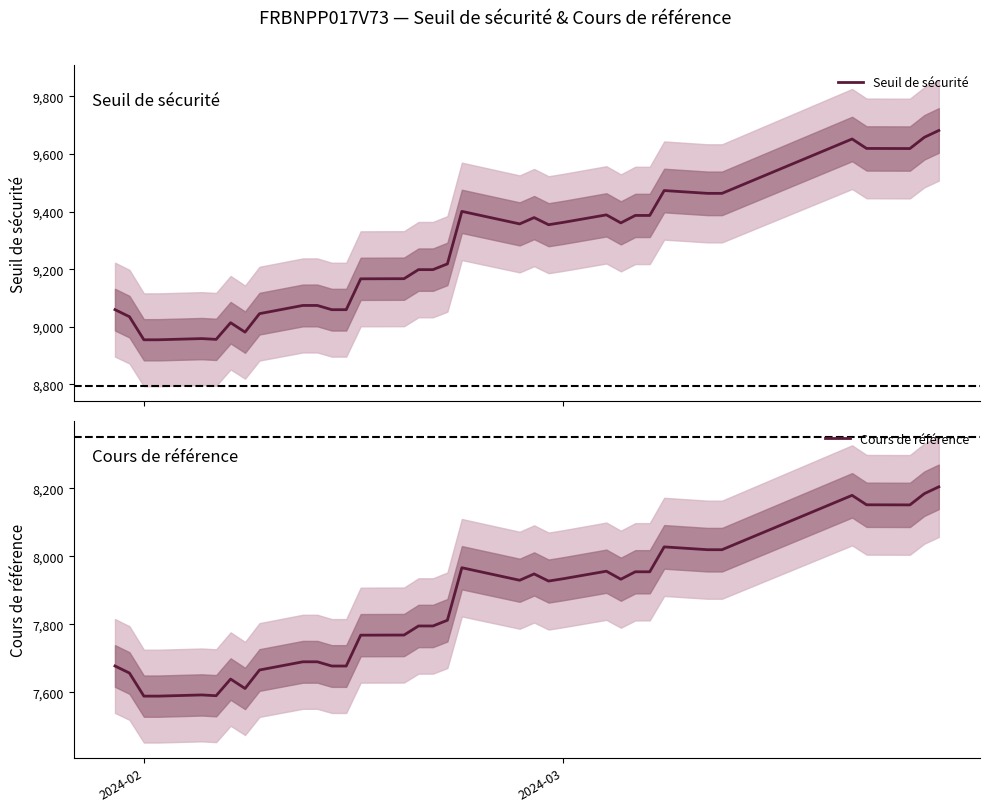

Reading left to right, what are all the values shown in this chart?

Seuil de sécurité: 9059.4	9035.0	8954.7	8954.7	8958.9	8956.2	9014.0	8981.3	9045.4	9074.0	9074.0	9059.3	9059.3	9166.5	9166.9	9198.4	9198.4	9218.3	9400.7	9357.2	9379.1	9354.4	9362.3	9388.6	9360.7	9386.6	9386.6	9473.1	9463.3	9463.3	9652.1	9619.3	9618.9	9658.0	9681.7
Cours de référence: 7677.5	7656.8	7588.8	7588.8	7592.3	7590.0	7639.0	7611.3	7665.6	7689.8	7689.8	7677.4	7677.4	7768.2	7768.6	7795.2	7795.2	7812.1	7966.7	7929.8	7948.4	7927.4	7934.2	7956.4	7932.8	7954.7	7954.7	8028.0	8019.7	8019.7	8179.7	8151.9	8151.6	8184.8	8204.8